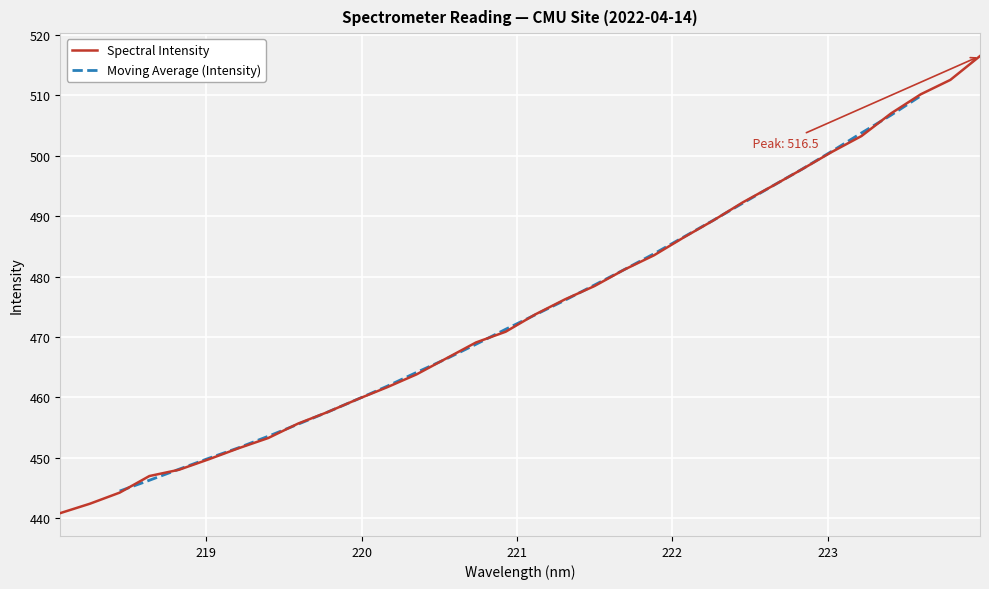

List the labels in order of value, smallest first.

218.0596, 218.2508, 218.442, 218.6332, 218.8244, 219.0156, 219.2067, 219.3979, 219.589, 219.7801, 219.9712, 220.1623, 220.3533, 220.5444, 220.7354, 220.9264, 221.1174, 221.3083, 221.4993, 221.6902, 221.8812, 222.0721, 222.263, 222.4538, 222.6447, 222.8355, 223.0264, 223.2172, 223.408, 223.5987, 223.7895, 223.9802